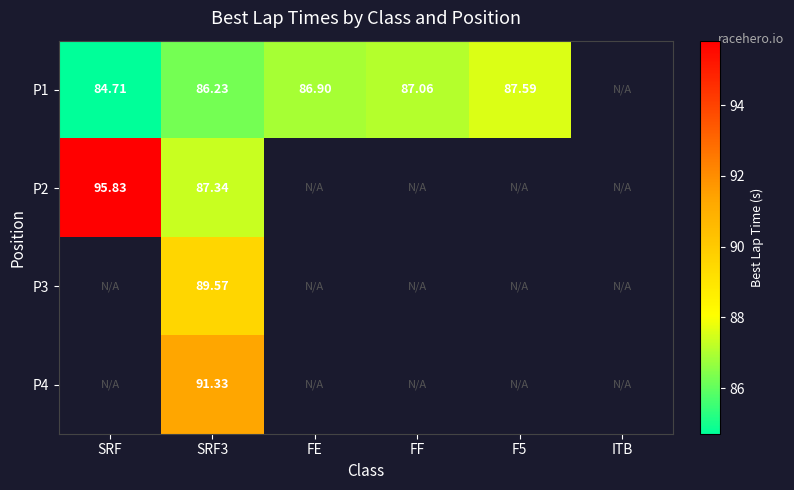

At which category is the sum across all series the highest?

SRF3